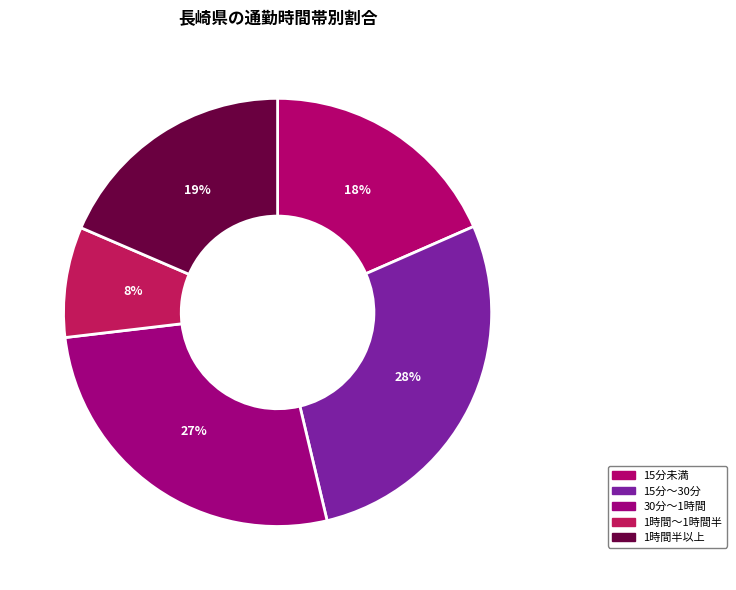

To the nearest percent, what is the difference between the largest and smallest slice percentages?

20%